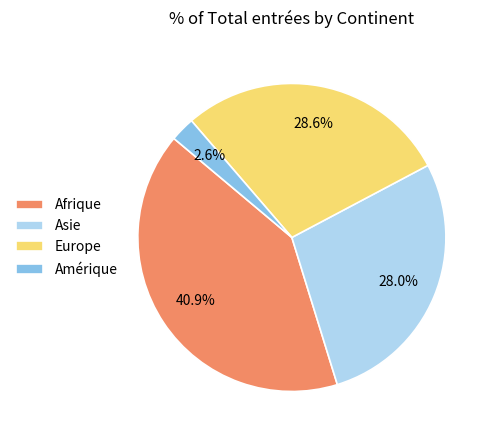

To the nearest percent, what is the difference between the Asie and Afrique slice percentages?

13%